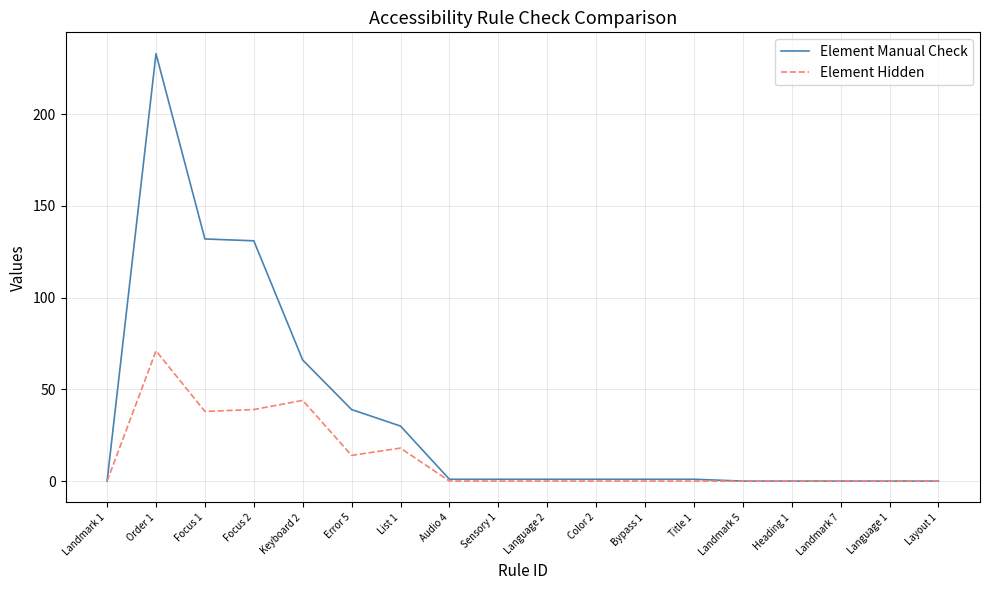

The value of Element Manual Check at Error 5 is 16. True or false?

False